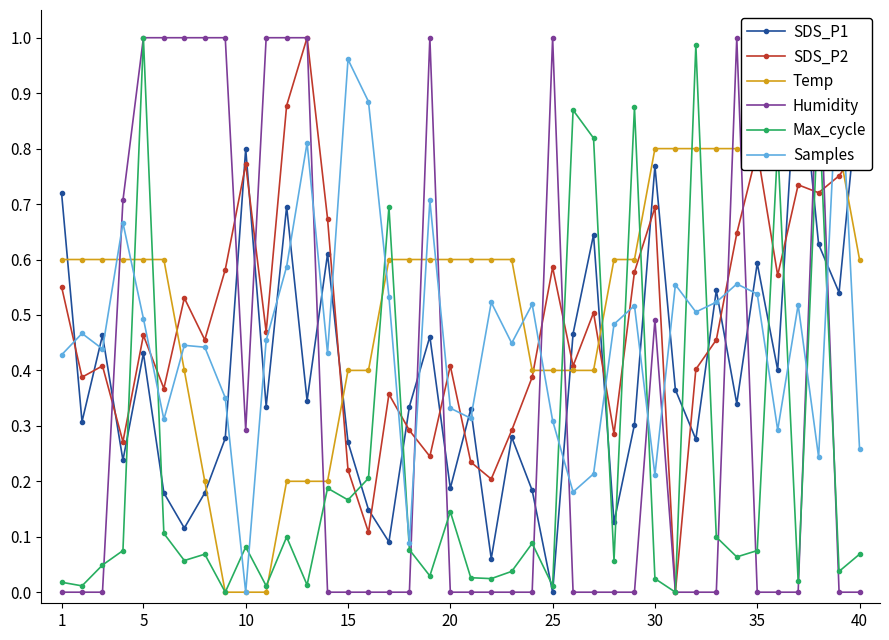

Reading left to right, transcribe all the data shown in this chart.

SDS_P1: 0.7	0.3	0.5	0.2	0.4	0.2	0.1	0.2	0.3	0.8	0.3	0.7	0.3	0.6	0.3	0.1	0.1	0.3	0.5	0.2	0.3	0.1	0.3	0.2	0.0	0.5	0.6	0.1	0.3	0.8	0.4	0.3	0.5	0.3	0.6	0.4	1.0	0.6	0.5	0.9
SDS_P2: 0.6	0.4	0.4	0.3	0.5	0.4	0.5	0.5	0.6	0.8	0.5	0.9	1.0	0.7	0.2	0.1	0.4	0.3	0.2	0.4	0.2	0.2	0.3	0.4	0.6	0.4	0.5	0.3	0.6	0.7	0.0	0.4	0.5	0.6	0.8	0.6	0.7	0.7	0.8	0.8
Temp: 0.6	0.6	0.6	0.6	0.6	0.6	0.4	0.2	0.0	0.0	0.0	0.2	0.2	0.2	0.4	0.4	0.6	0.6	0.6	0.6	0.6	0.6	0.6	0.4	0.4	0.4	0.4	0.6	0.6	0.8	0.8	0.8	0.8	0.8	0.8	0.8	0.8	1.0	0.8	0.6
Humidity: 0.0	0.0	0.0	0.7	1.0	1.0	1.0	1.0	1.0	0.3	1.0	1.0	1.0	0.0	0.0	0.0	0.0	0.0	1.0	0.0	0.0	0.0	0.0	0.0	1.0	0.0	0.0	0.0	0.0	0.5	0.0	0.0	0.0	1.0	0.0	0.0	0.0	1.0	0.0	0.0
Max_cycle: 0.0	0.0	0.0	0.1	1.0	0.1	0.1	0.1	0.0	0.1	0.0	0.1	0.0	0.2	0.2	0.2	0.7	0.1	0.0	0.1	0.0	0.0	0.0	0.1	0.0	0.9	0.8	0.1	0.9	0.0	0.0	1.0	0.1	0.1	0.1	0.8	0.0	0.9	0.0	0.1
Samples: 0.4	0.5	0.4	0.7	0.5	0.3	0.4	0.4	0.4	0.0	0.5	0.6	0.8	0.4	1.0	0.9	0.5	0.1	0.7	0.3	0.3	0.5	0.4	0.5	0.3	0.2	0.2	0.5	0.5	0.2	0.6	0.5	0.5	0.6	0.5	0.3	0.5	0.2	1.0	0.3